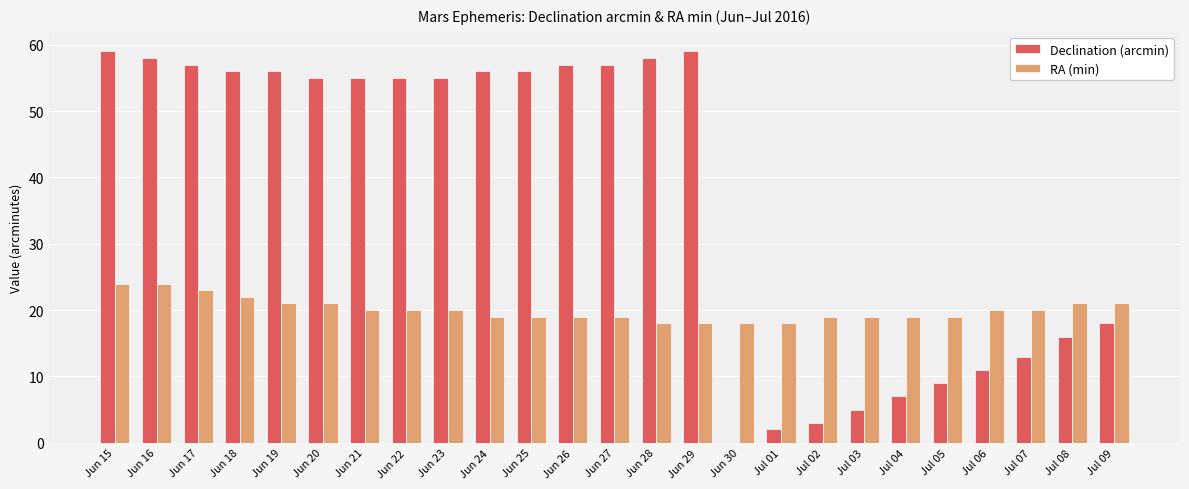

Which series changed the most between Jun 23 and Jul 01?

Declination (arcmin)